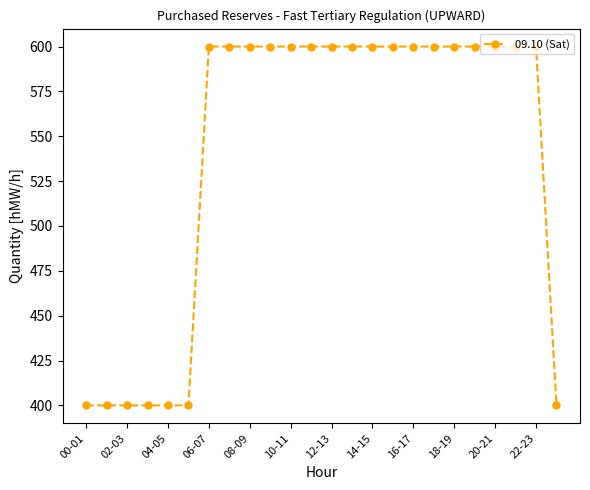

What is the value of the 3rd point from the left?

400